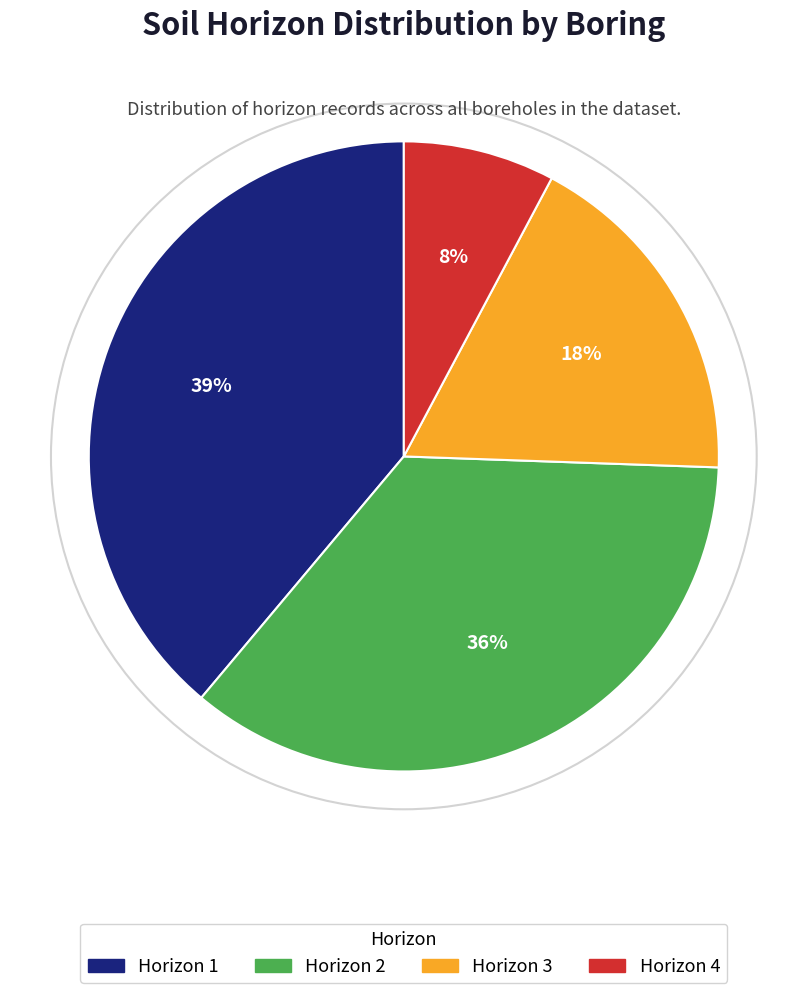

To the nearest percent, what is the difference between the Horizon 1 and Horizon 3 slice percentages?

21%